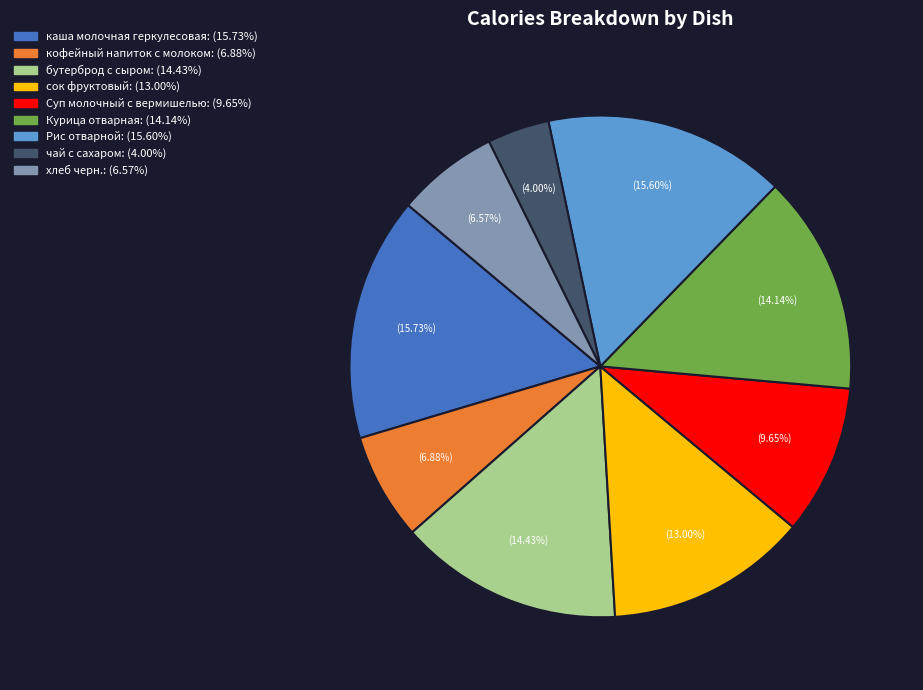

To the nearest percent, what is the combined percentage of бутерброд с сыром and каша молочная геркулесовая?

30%